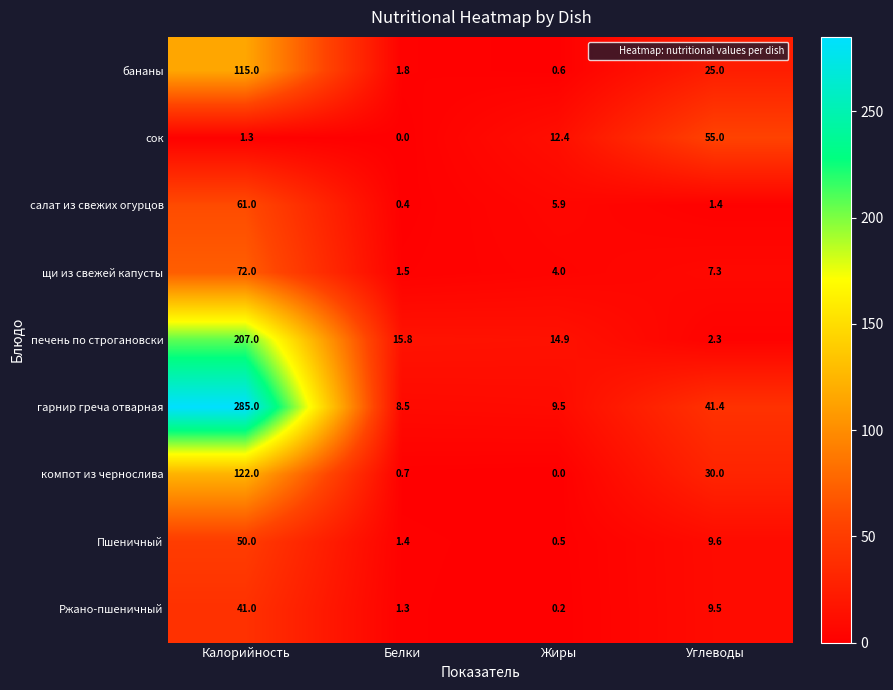

Which series has the largest range (max minus min)?

гарнир греча отварная